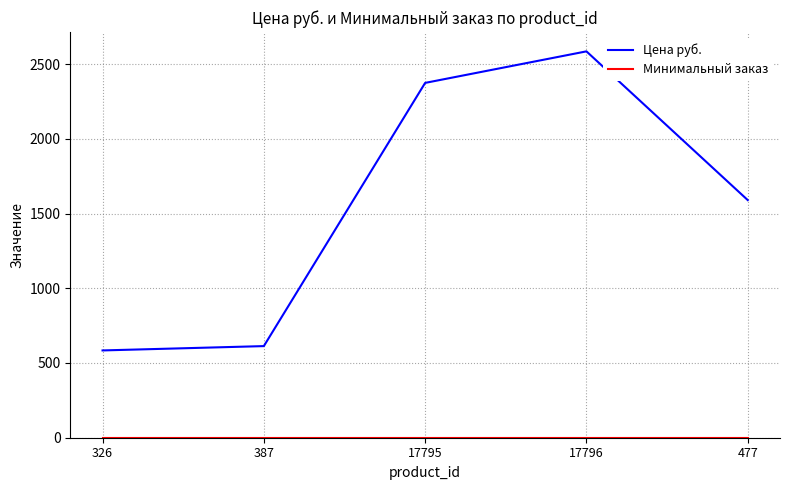

At which label does Цена руб. first exceed 1590?

17795